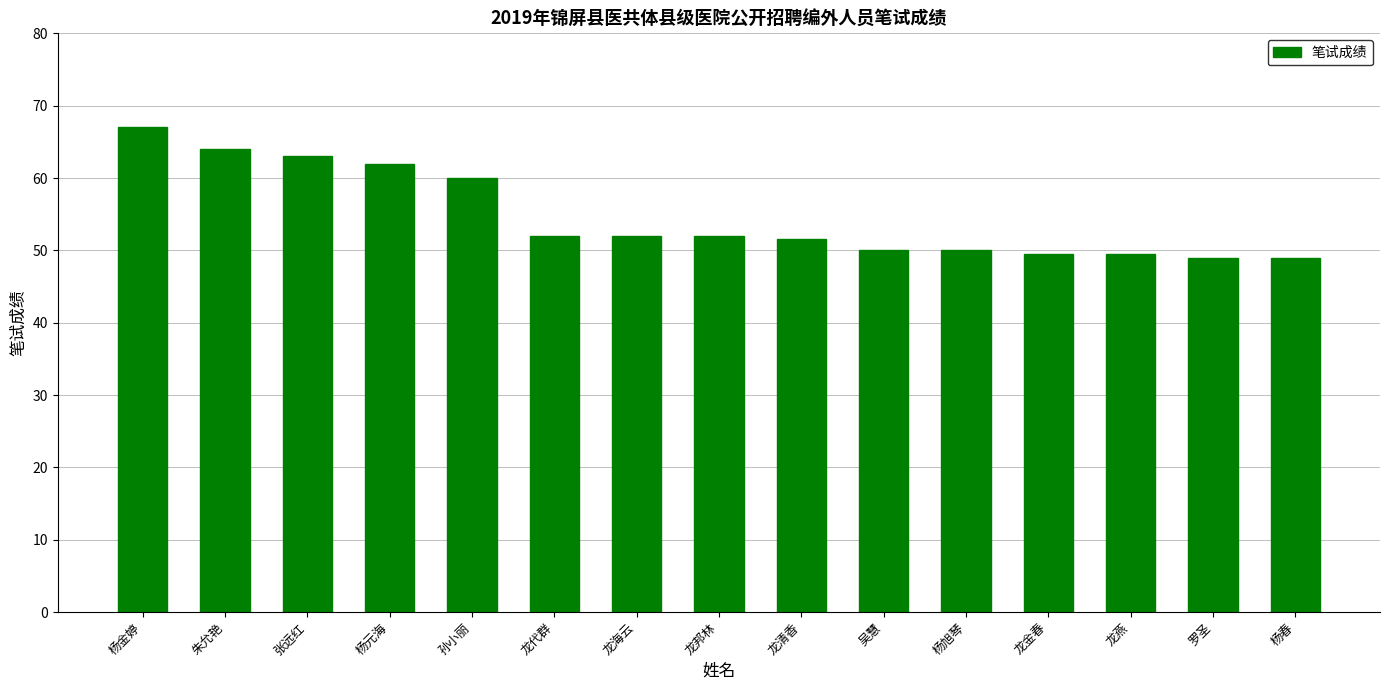

Are the bars horizontal?

No